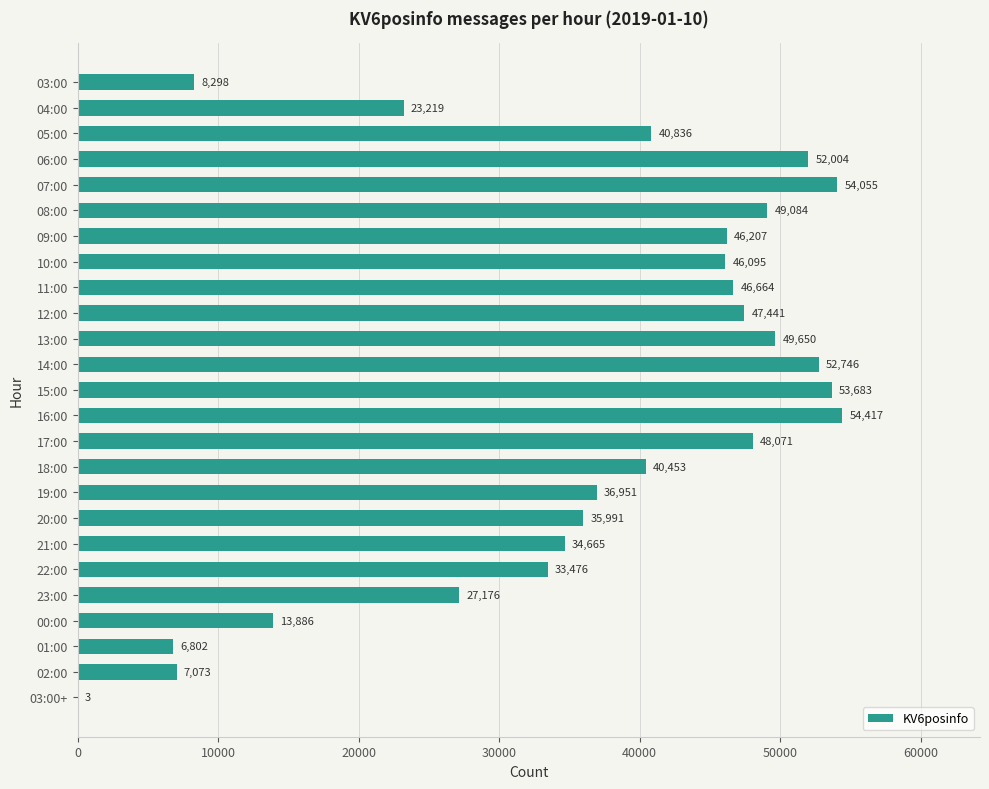

At which label is the value closest to 27210?

23:00